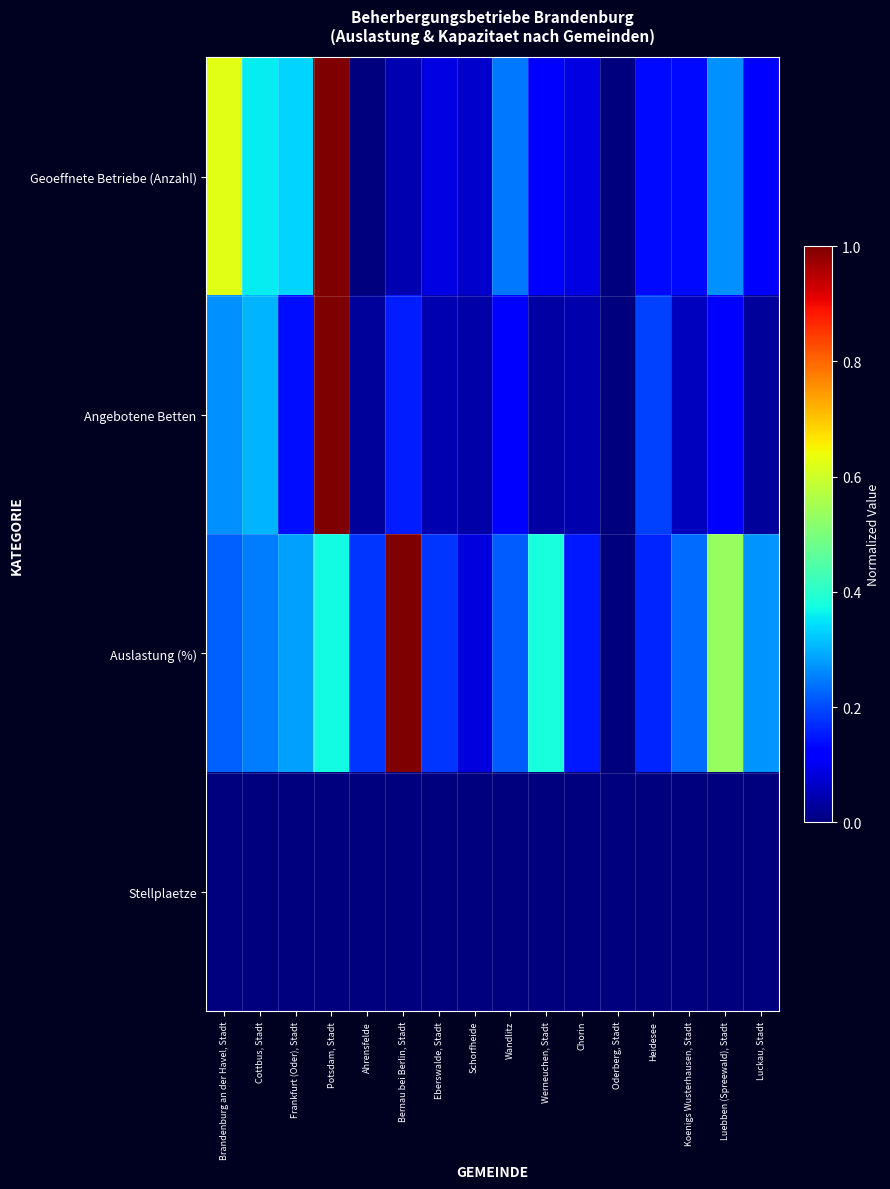

Rank the series by their maximum value, from lowest to highest.

Stellplaetze, Geoeffnete Betriebe (Anzahl), Angebotene Betten, Auslastung (%)